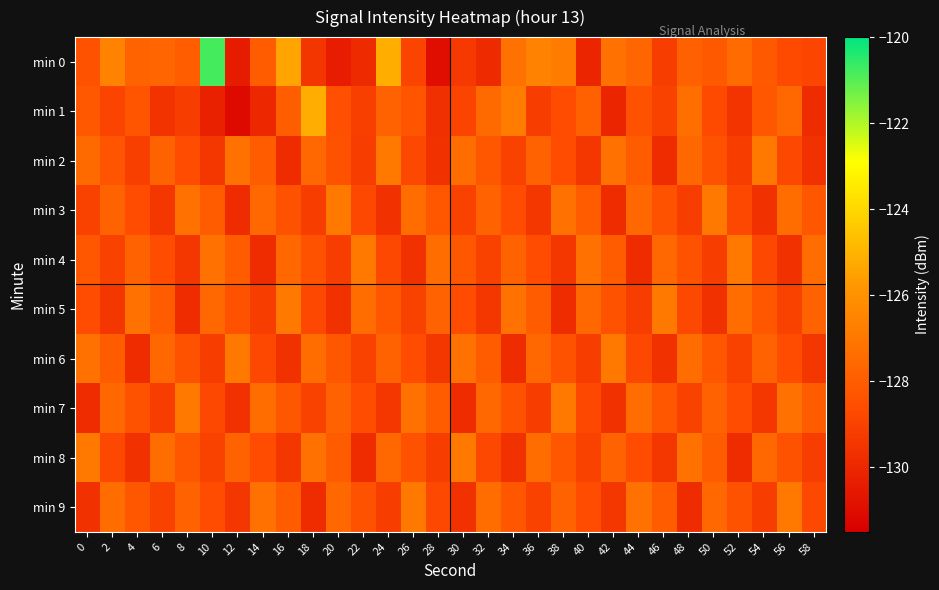

Between 46 and 48, which is larger?

48